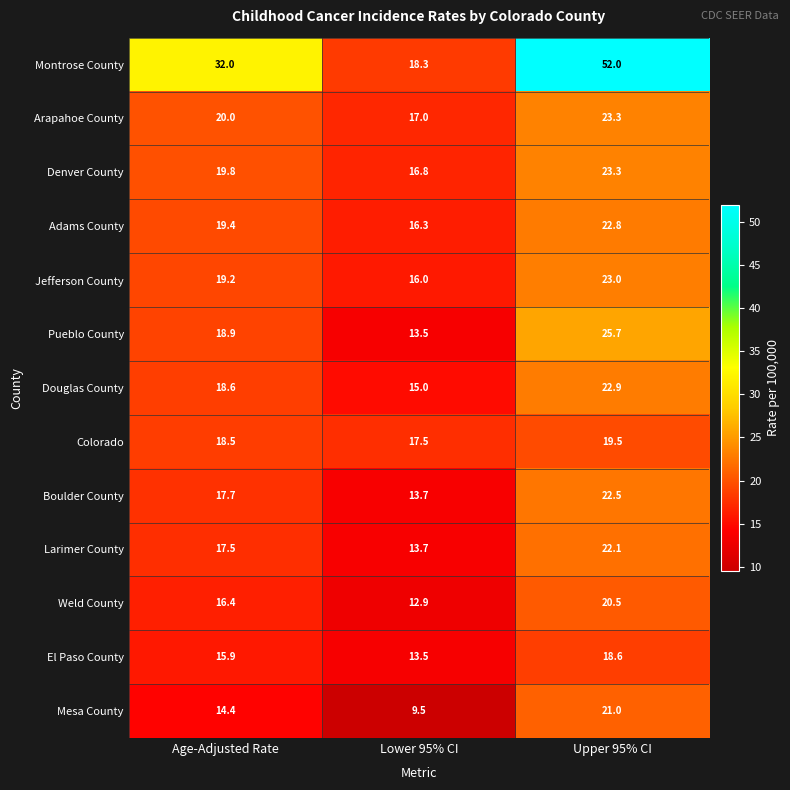

Which series has the largest range (max minus min)?

Montrose County